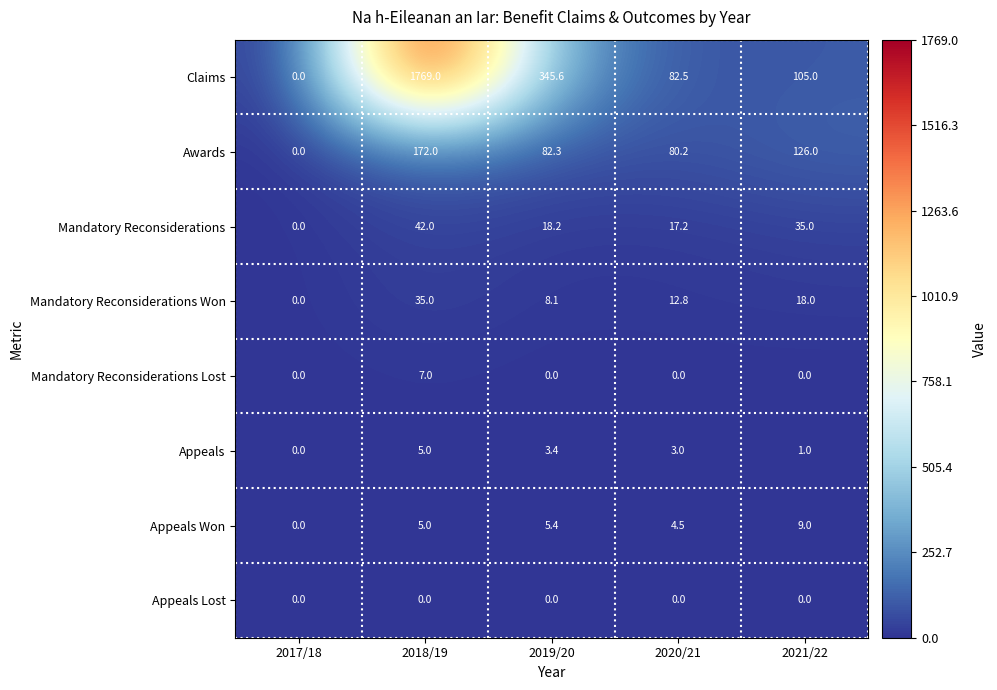

How many series are shown in this chart?

8